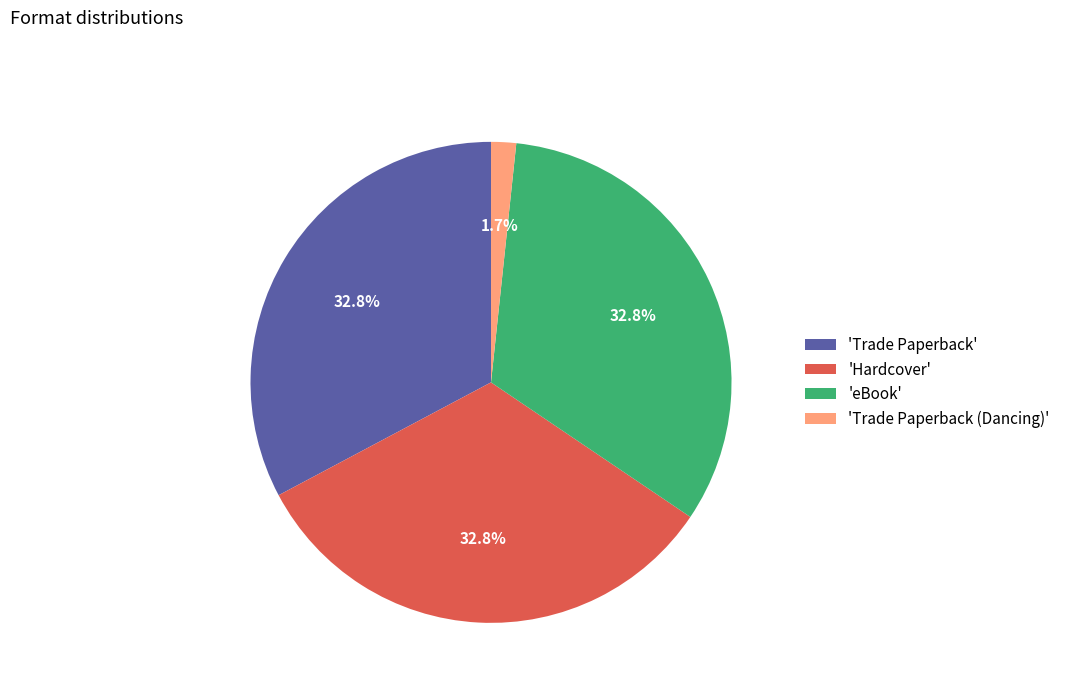

What is the smallest slice in the pie chart?

'Trade Paperback (Dancing)'